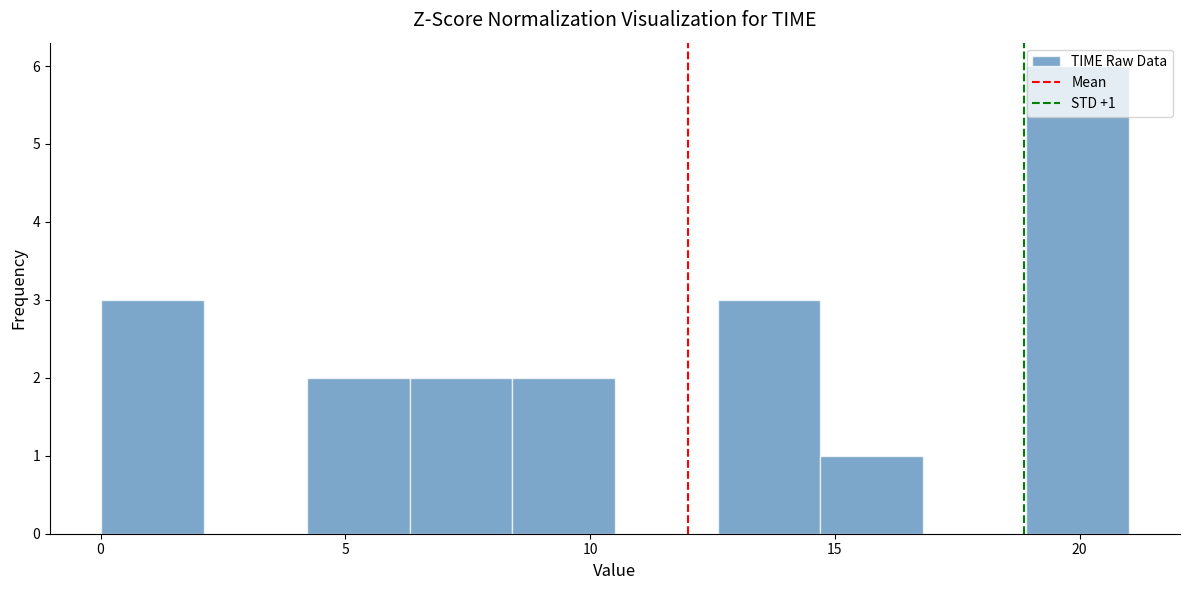

Which range on the x-axis has the tallest bar?

19.0 to 21.0